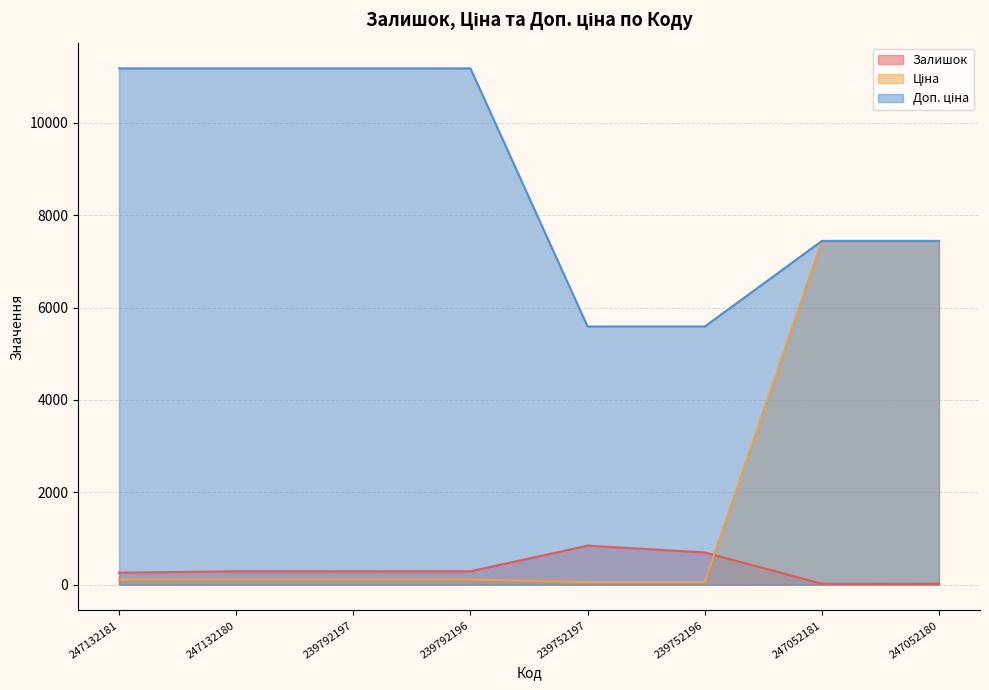

True or false: Ціна and Доп. ціна cross at least once.

False